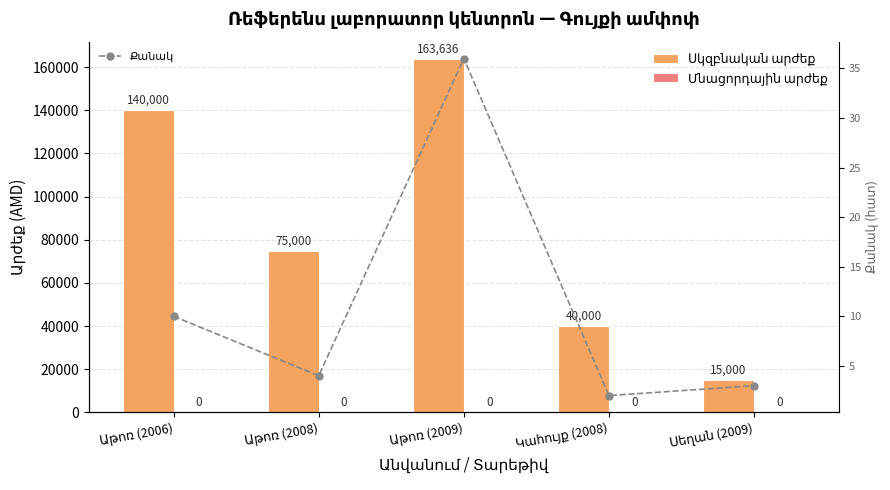

Reading left to right, transcribe all the data shown in this chart.

Սկզբնական արժեք: 140000	75000	163636	40000	15000
Մնացորդային արժեք: 0	0	0	0	0
Քանակ: 10	4	36	2	3